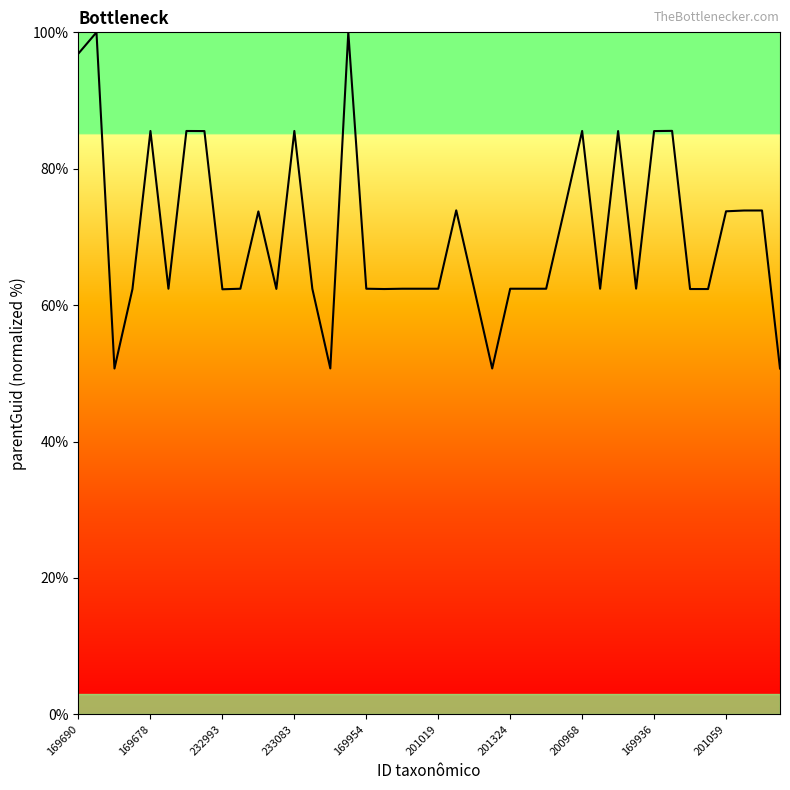

What is the minimum value shown in the chart?

50.7